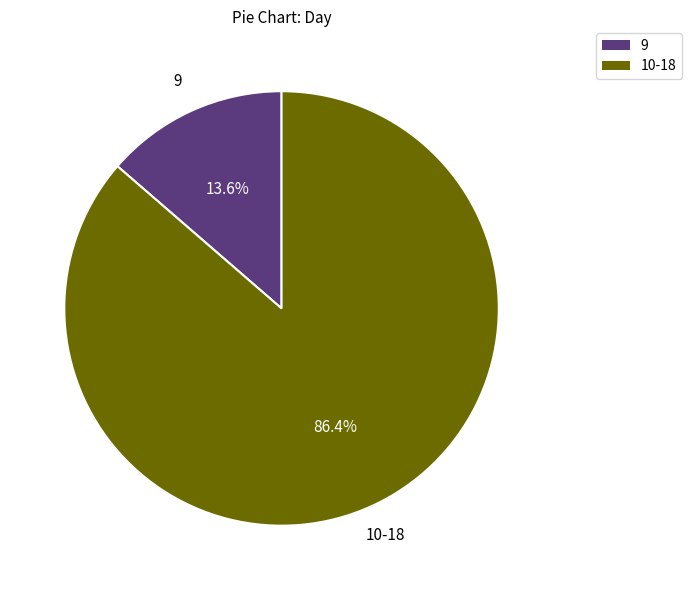

The 9 slice represents 30% of the pie. True or false?

False